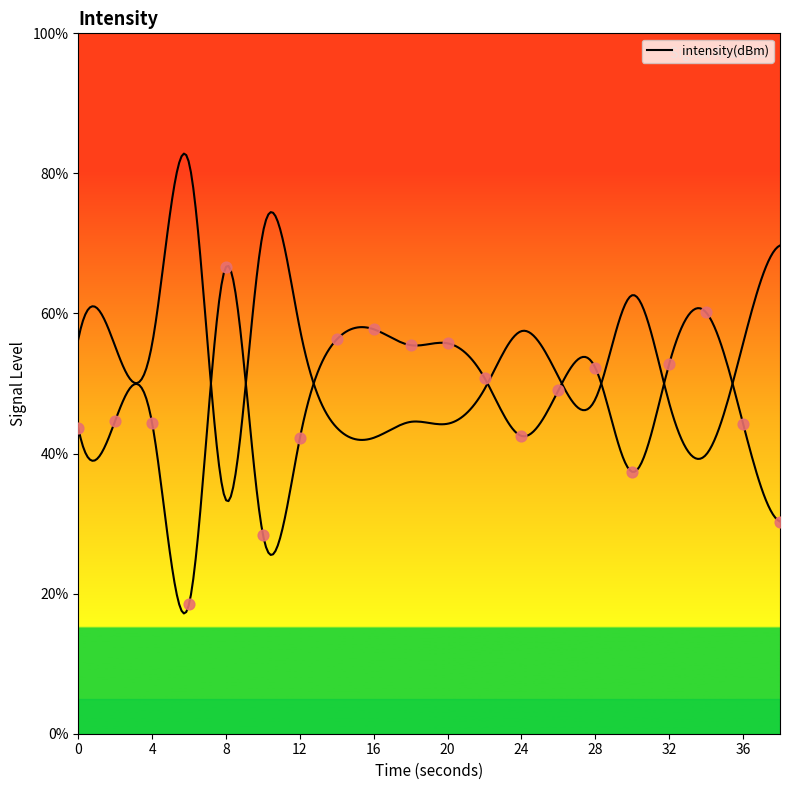

Between 12 and 24, which is larger?

24